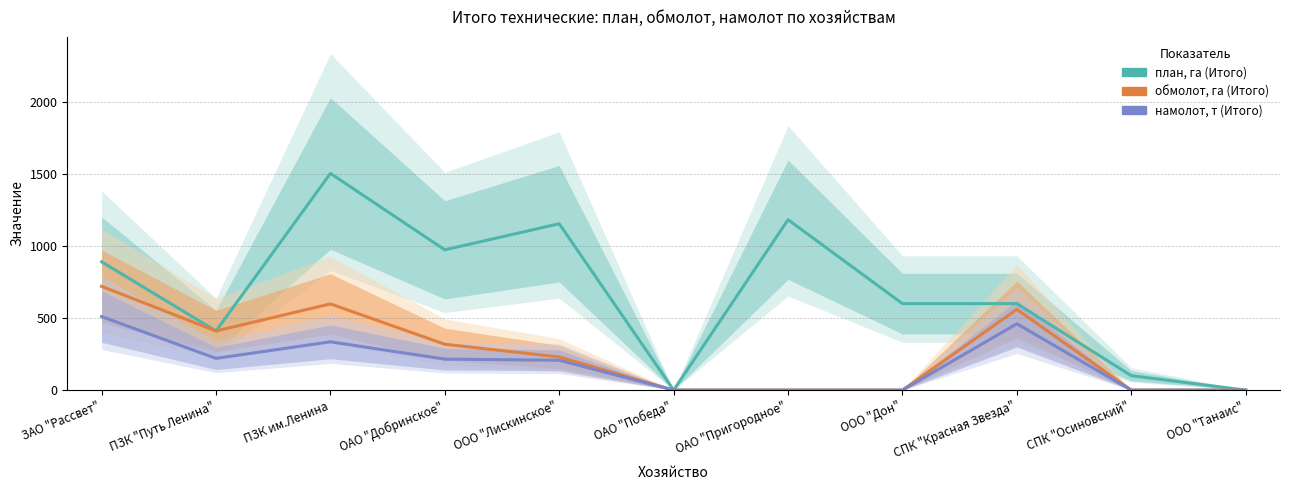

Count the number of data series in this chart.

3